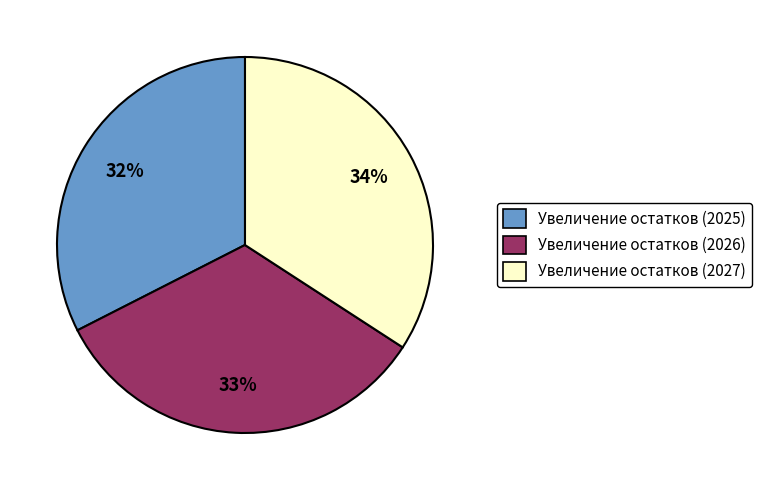

Count the number of slices in the pie.

3